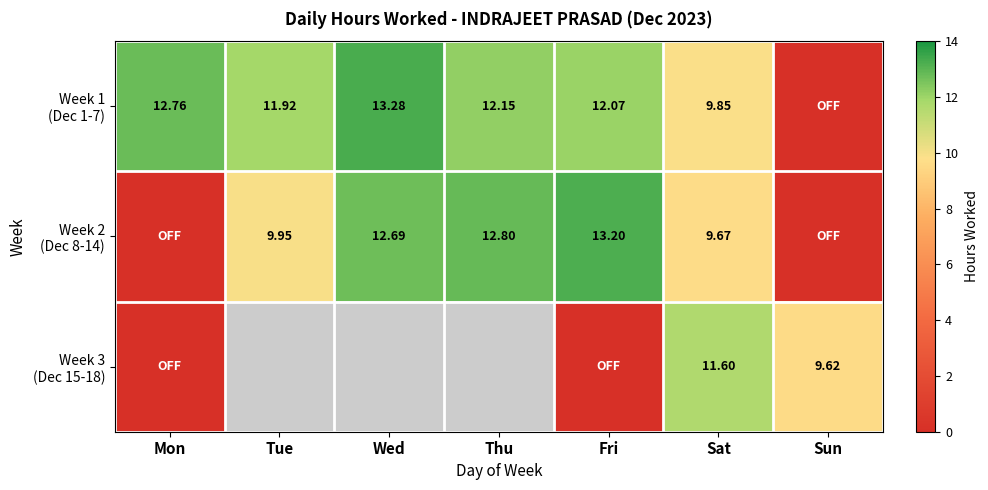

Rank the series by their average value, from highest to lowest.

Week 1 (Dec 1-7), Week 2 (Dec 8-14), Week 3 (Dec 15-18)